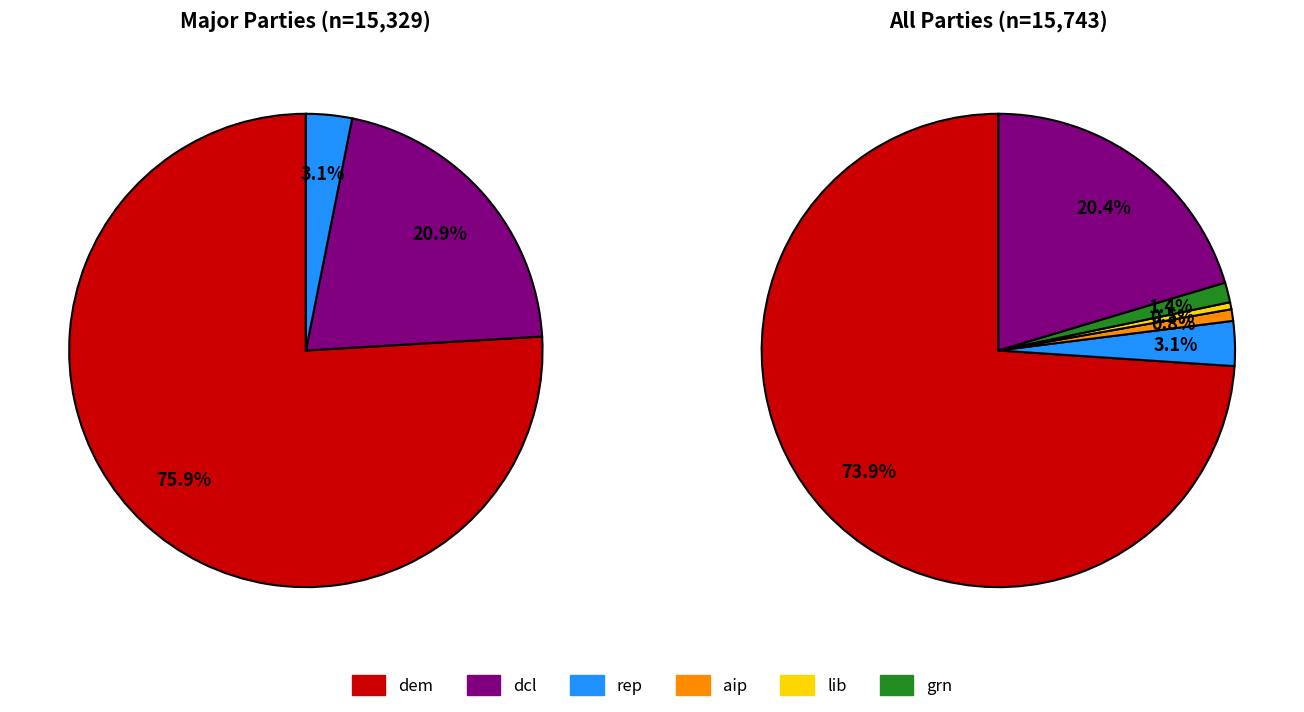

How many slices are in this pie chart?

6